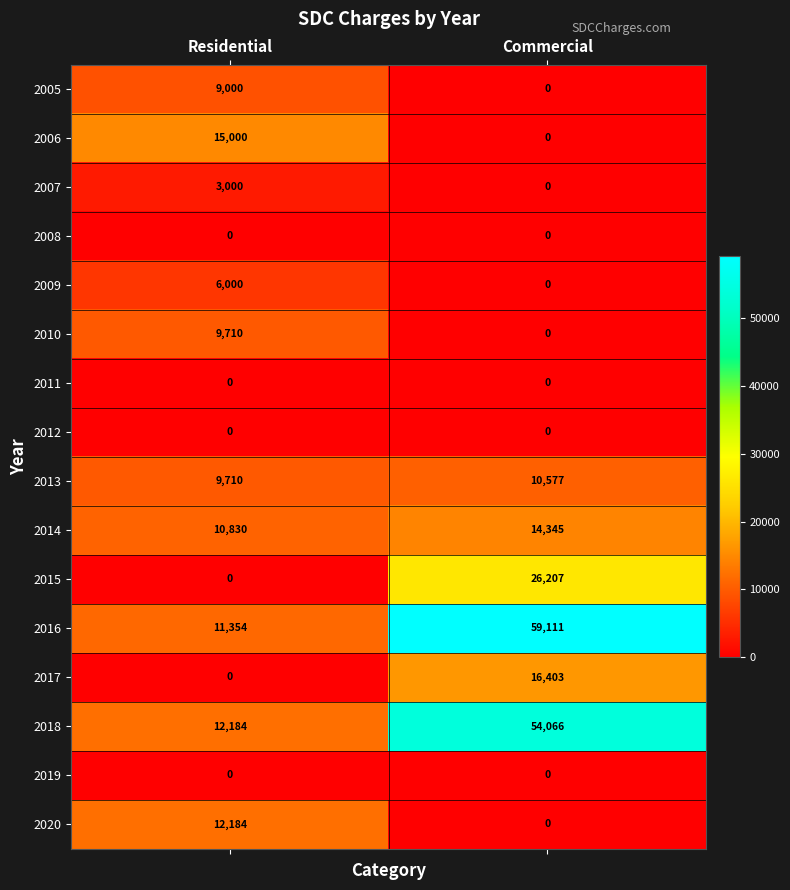

What is the sum of the 2013 values at Residential and Commercial?

20287